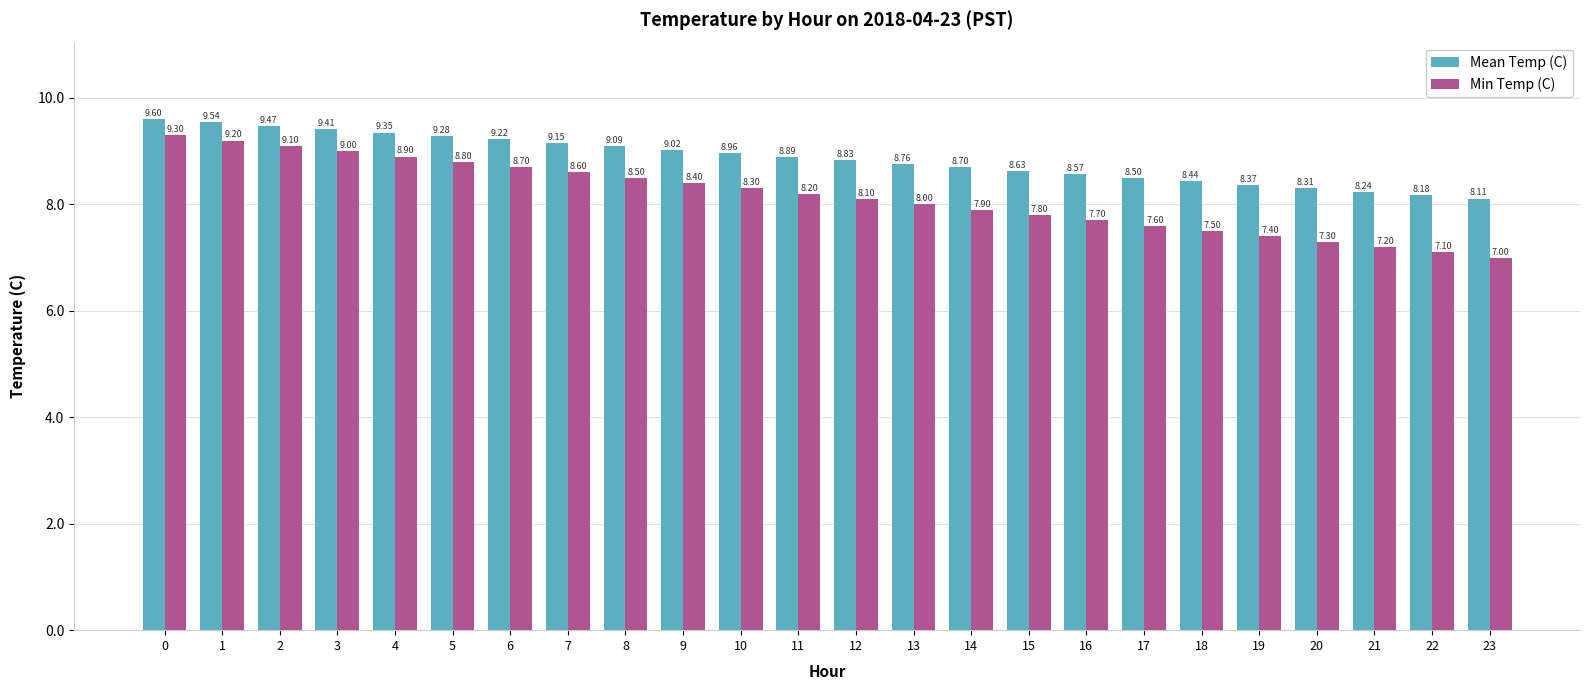

At how many categories does at least one series exceed 8?

24